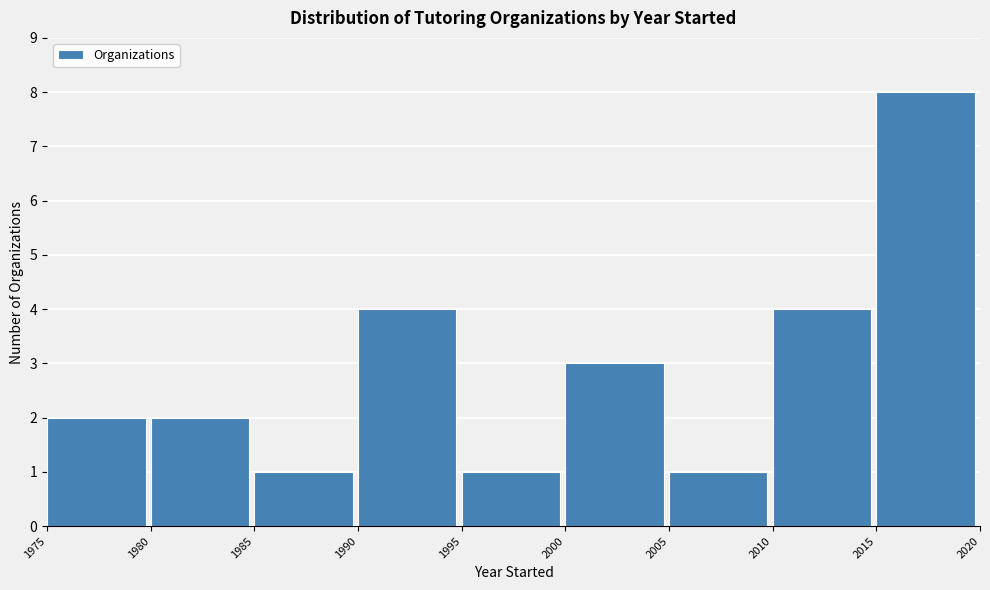

Reading left to right, transcribe this chart: for each bar, give the range it covers on the x-axis and its height. The values are not printed on the chart, so give them approximately, as read against the axis.

1975 to 1980: 2
1980 to 1985: 2
1985 to 1990: 1
1990 to 1995: 4
1995 to 2000: 1
2000 to 2005: 3
2005 to 2010: 1
2010 to 2015: 4
2015 to 2020: 8